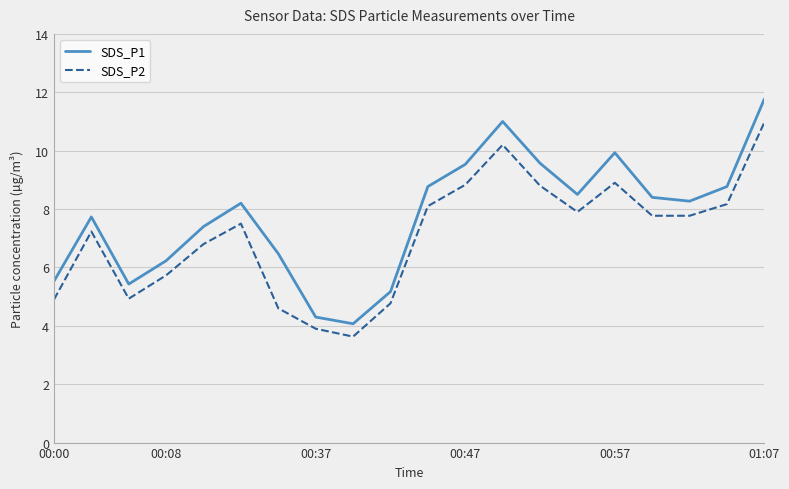

List the series in order of their overall mean, highest first.

SDS_P1, SDS_P2